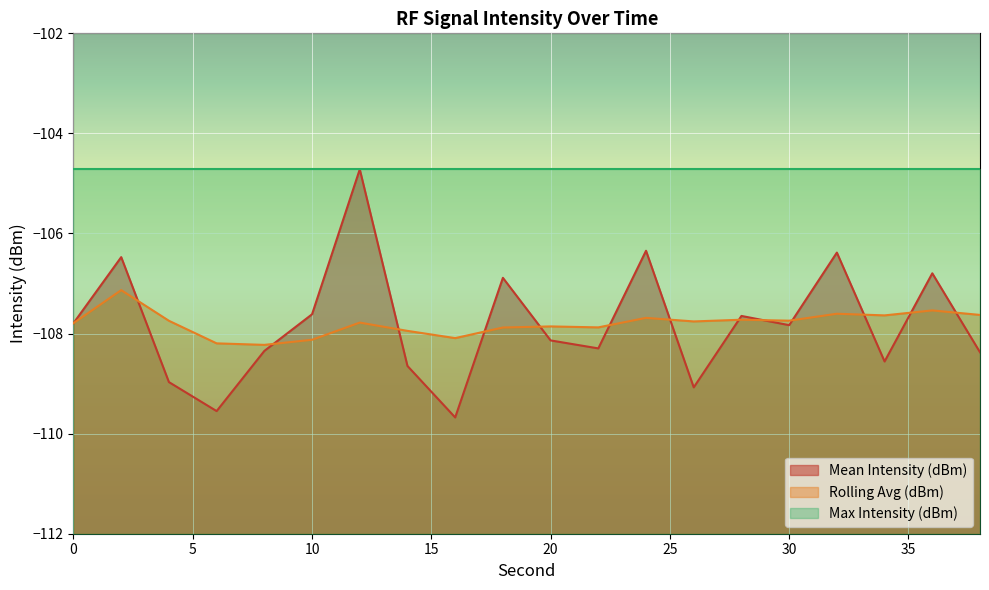

What is the minimum value shown in the chart?

-109.7